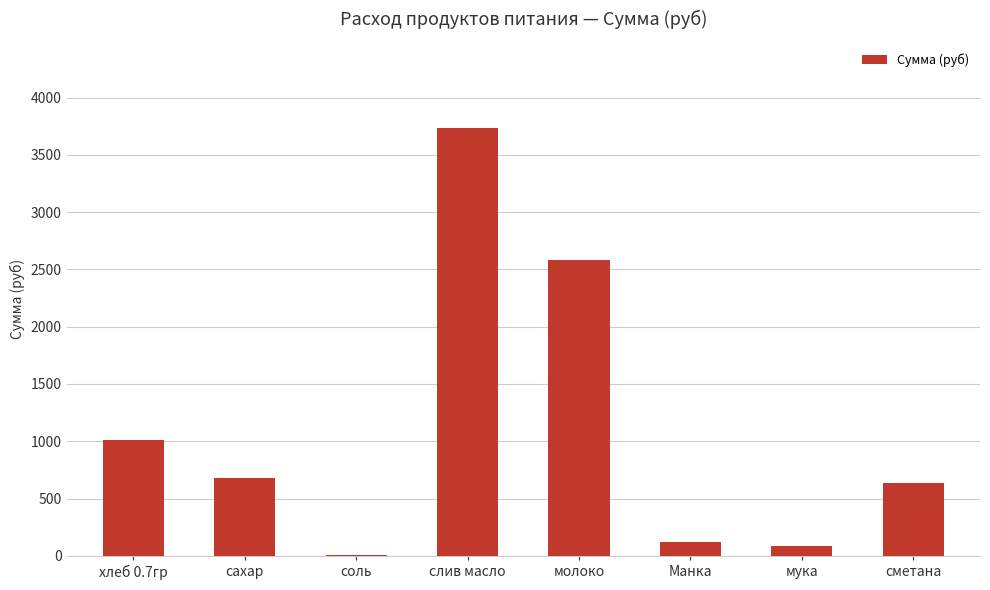

At which label is the value closest to 1871?

молоко